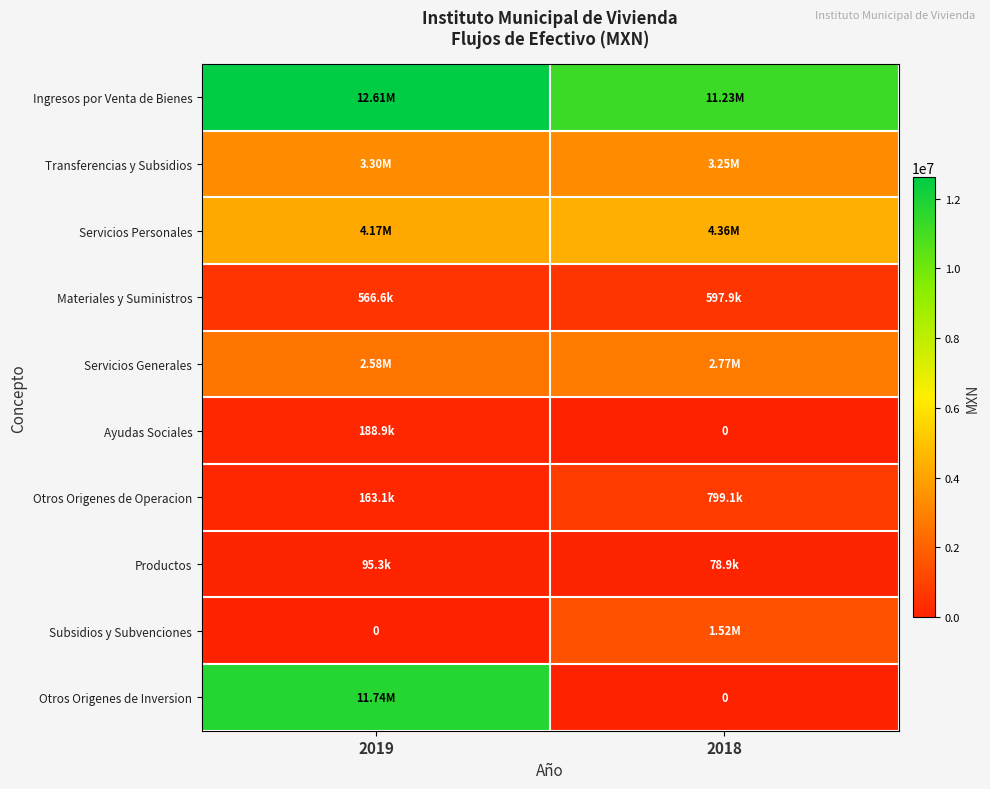

How many data points in Subsidios y Subvenciones are less than 1516289?

1